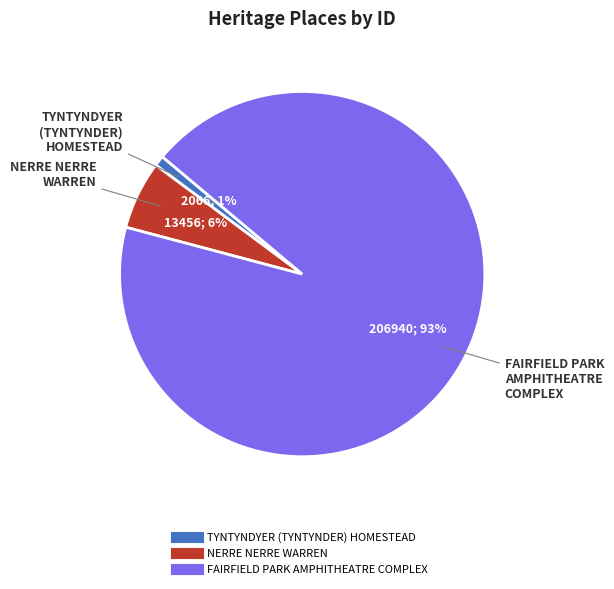

Which slice represents more than half of the pie?

FAIRFIELD PARK AMPHITHEATRE COMPLEX